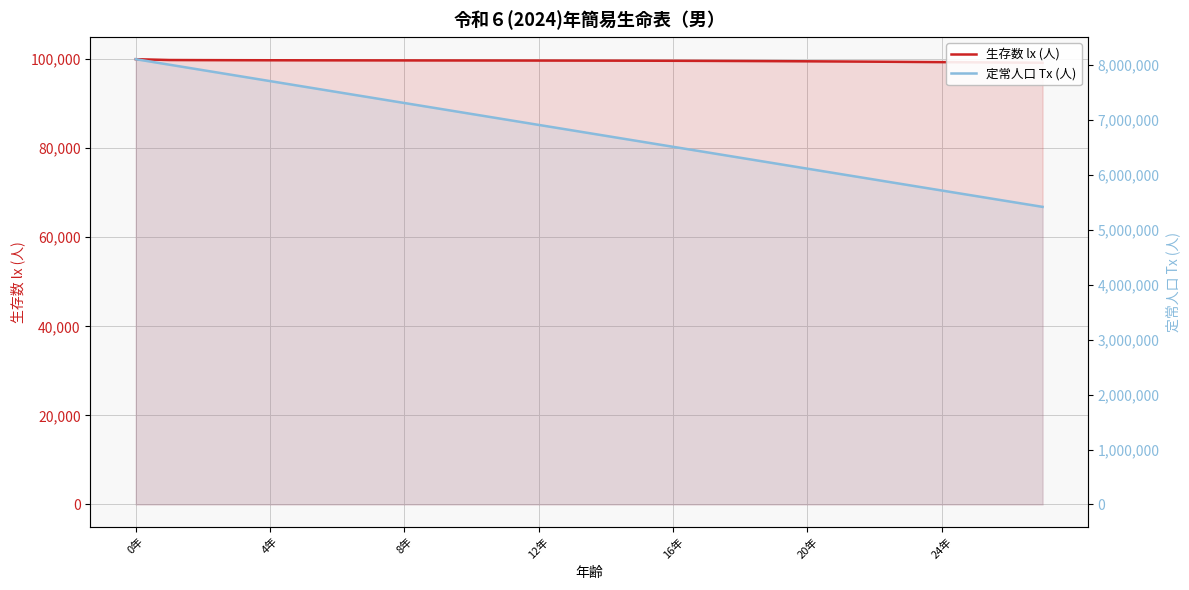

What is the difference between the 生存数 lx (人) values at 16 and 19?

79